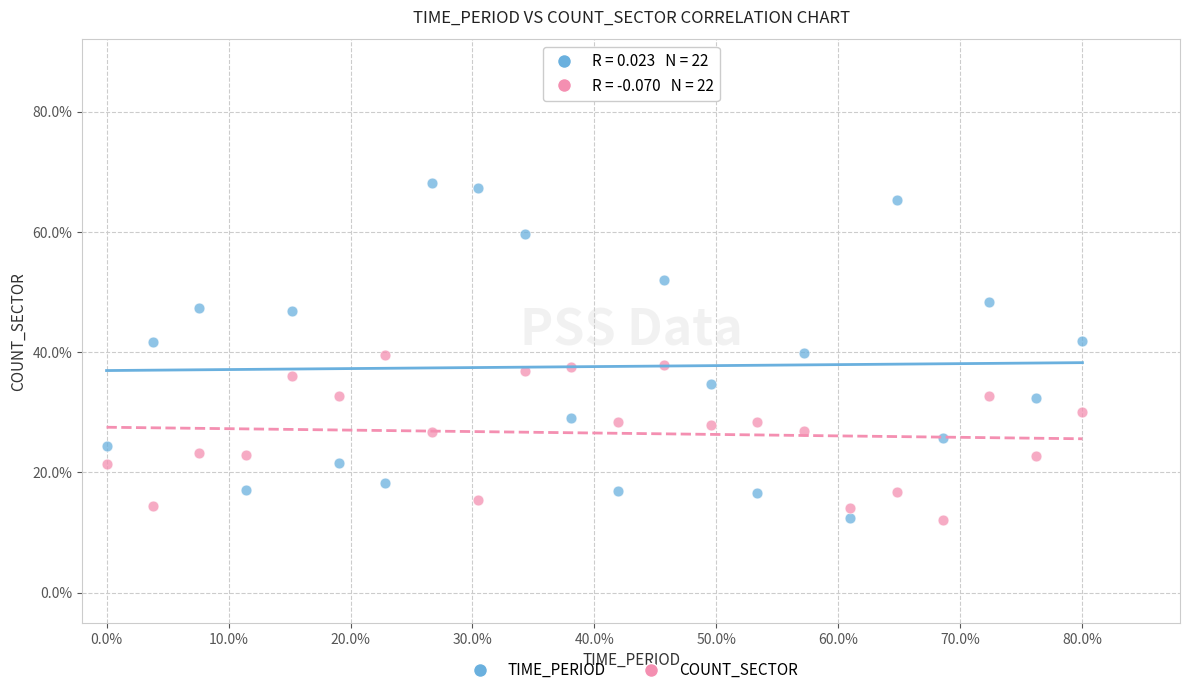

Across all data points, what is the range of Y values (max minus min)?

56.2